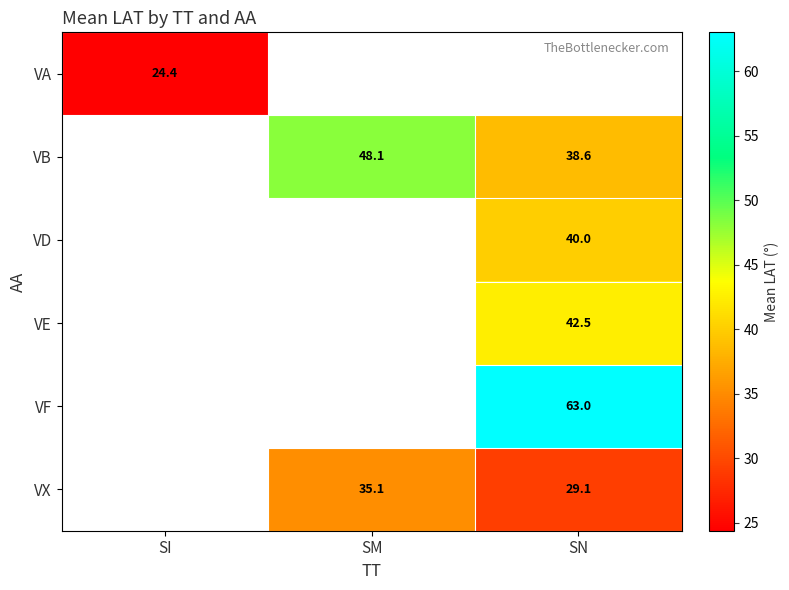

The value of VE at SN is 42.5. True or false?

True